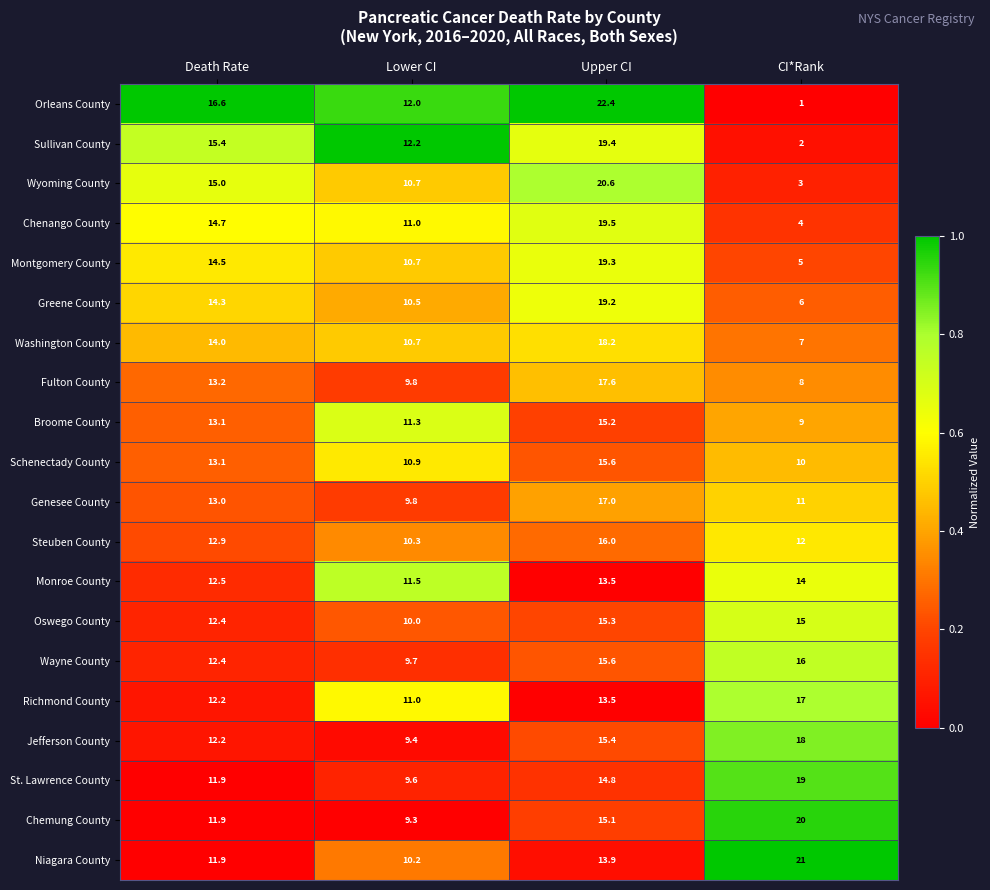

The value of Jefferson County at CI*Rank is 26.8. True or false?

False